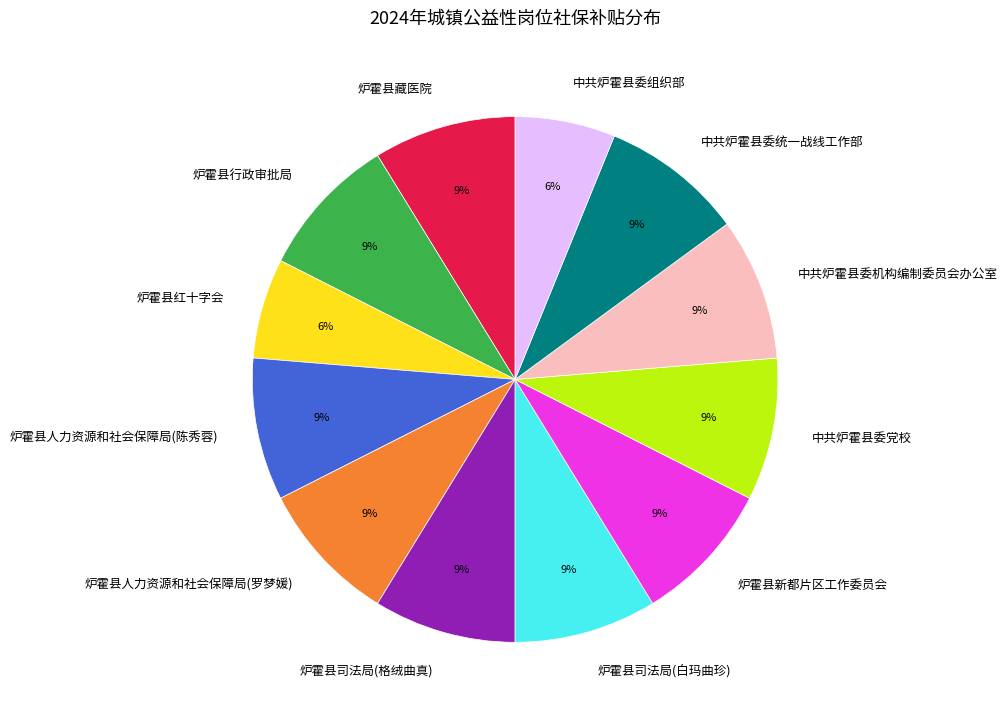

To the nearest percent, what is the average slice percentage?

8%